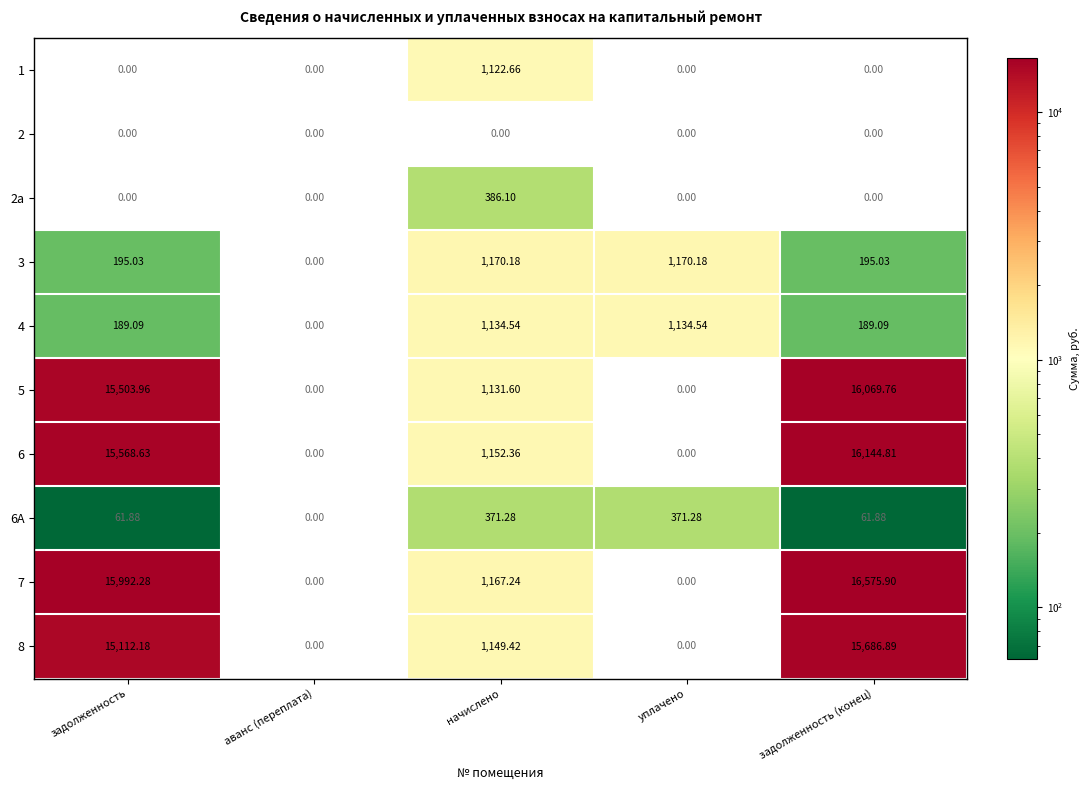

At which category is the sum across all series the highest?

задолженность (конец)